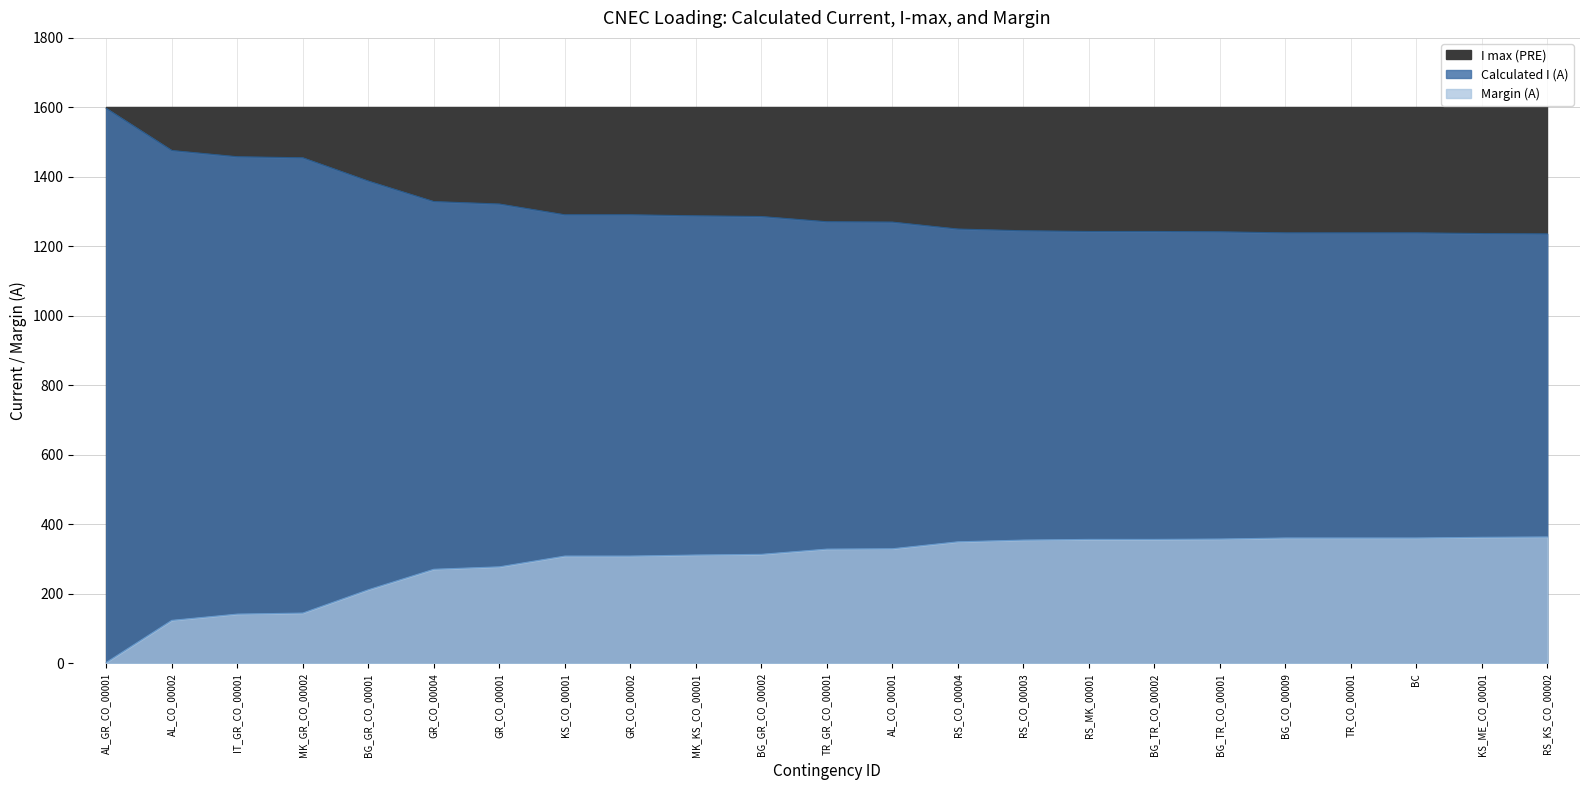

What is the smallest value displayed?

3